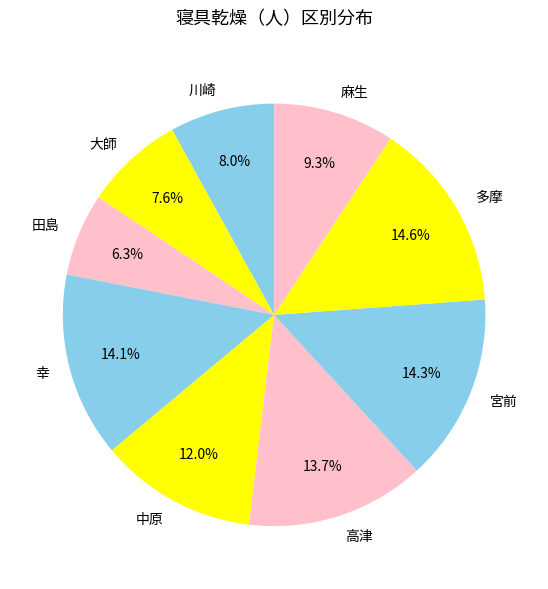

Does any single category account for the majority?

No